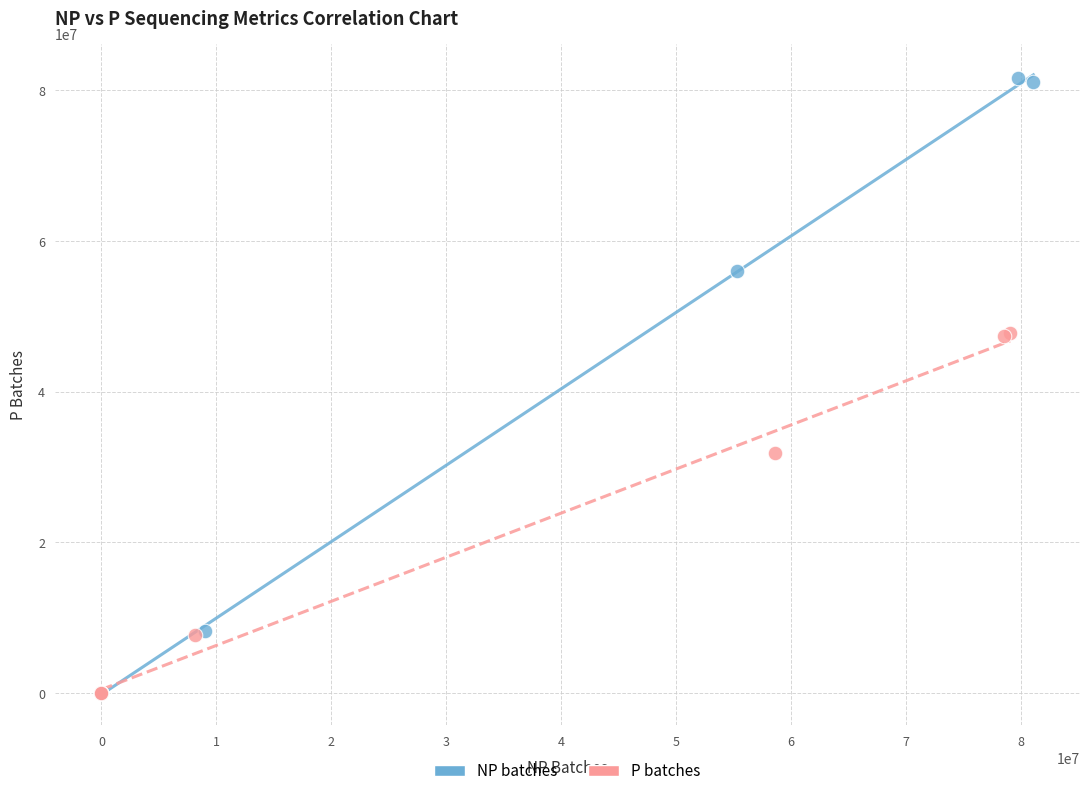

Which series has the largest Y range (max minus min)?

NP batches